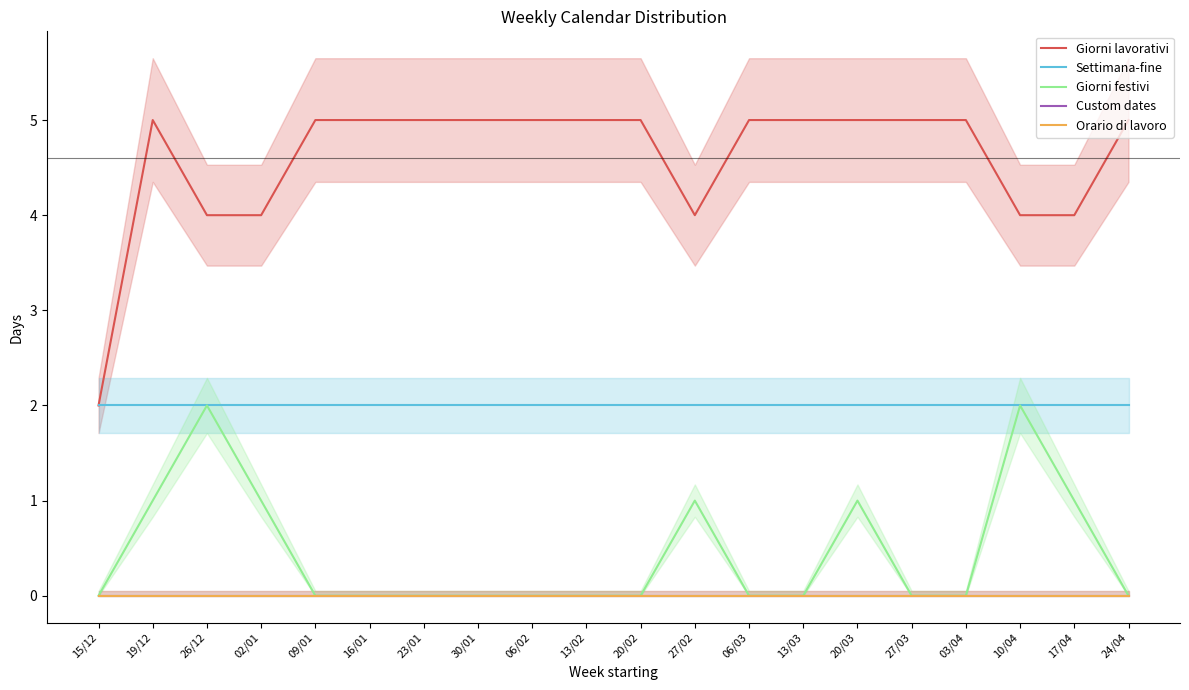

Which label corresponds to the largest value in the chart?

19/12